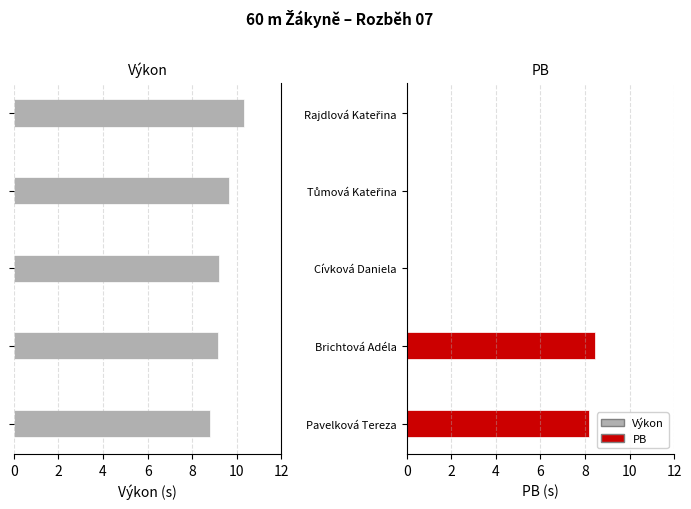

What is the greatest value displayed?

10.3